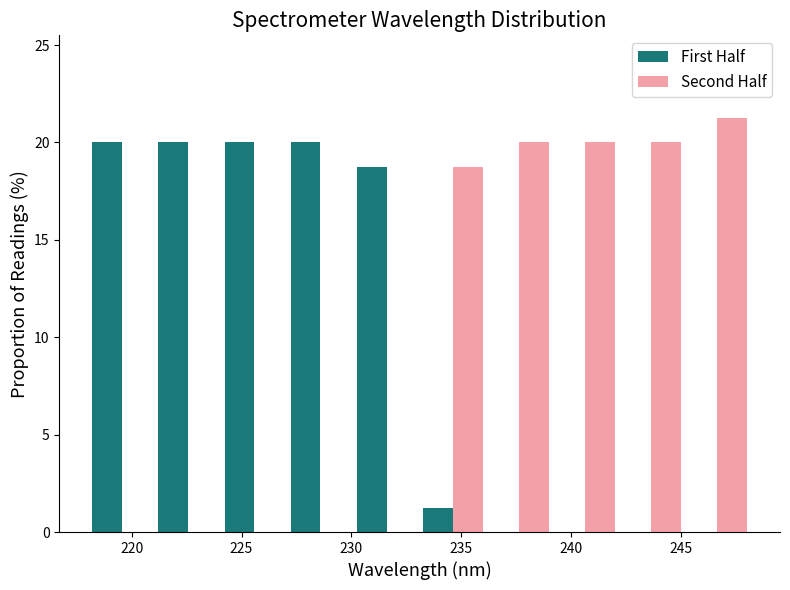

Reading left to right, list every range on the x-axis with the height of the bar of each series over it. Neither the bar edges nor the heights are printed on the chart, so give them approximately, as read against the axes.

218 to 221: First Half=20.0	Second Half=0
221 to 224: First Half=20.0	Second Half=0
224 to 227: First Half=20.0	Second Half=0
227 to 230: First Half=20.0	Second Half=0
230 to 233: First Half=19.0	Second Half=0
233 to 236: First Half=1.5	Second Half=19.0
236 to 239: First Half=0	Second Half=20.0
239 to 242: First Half=0	Second Half=20.0
242 to 245: First Half=0	Second Half=20.0
245 to 248: First Half=0	Second Half=21.5